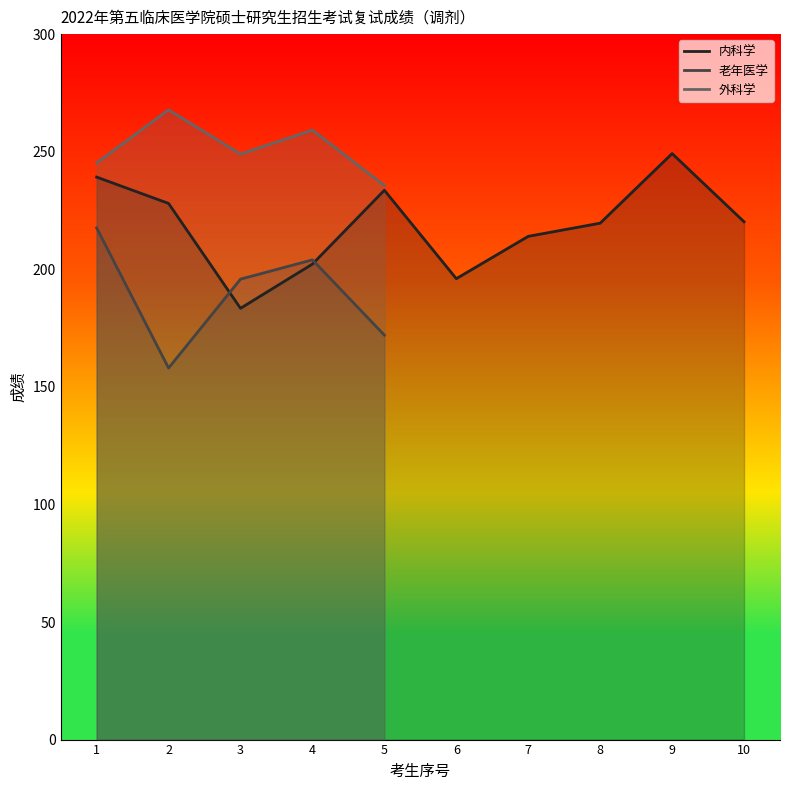

The 外科学 series shows 235.6 at 5. True or false?

True